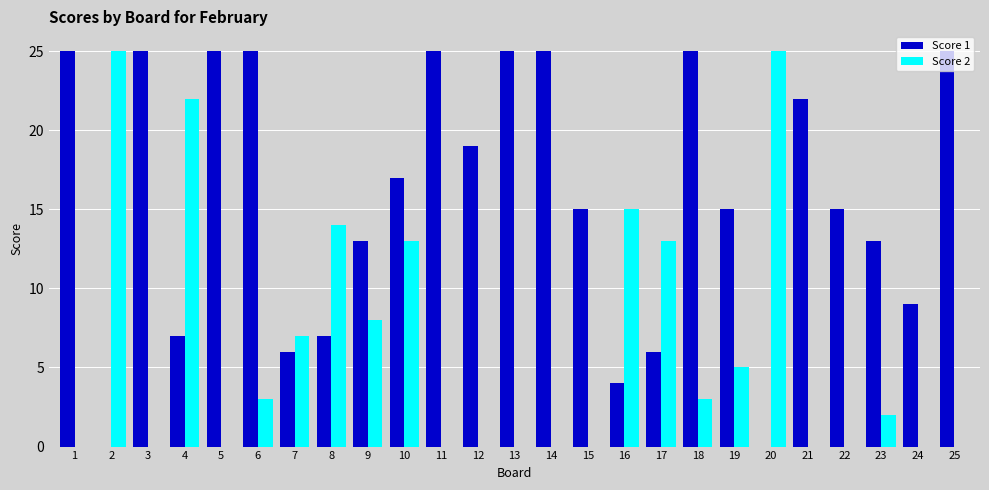

What is the spread (max minus min) of values at 25?

25